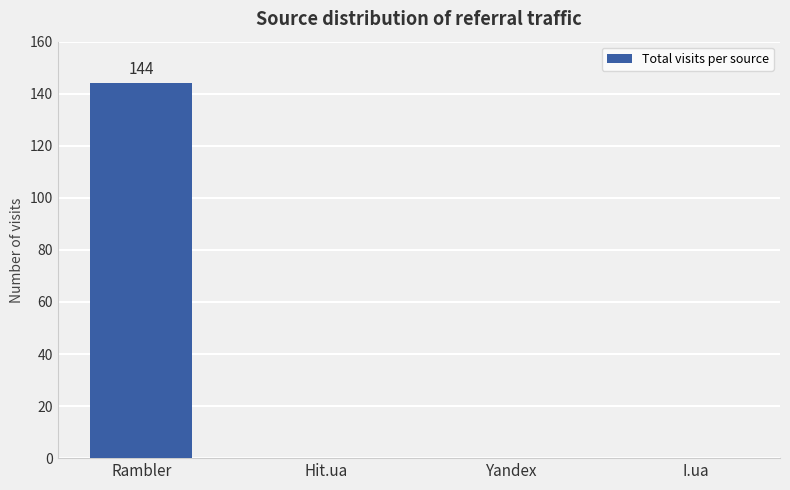

The chart shows a value of -50 at I.ua. True or false?

False